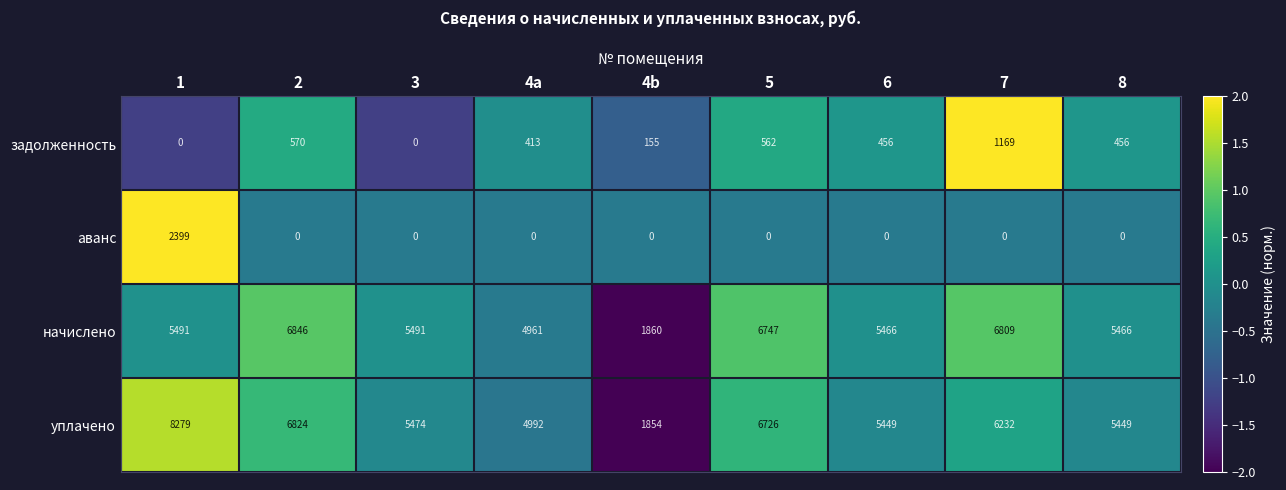

What is the total value across all series at 7?

14210